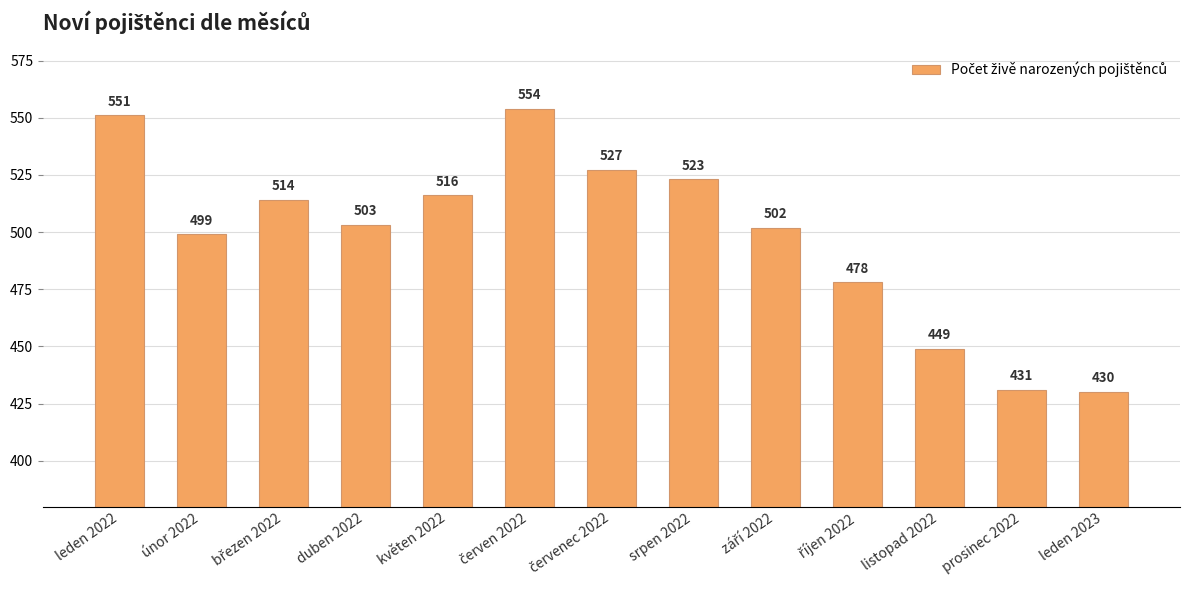

What is the change in value from únor 2022 to květen 2022?

+17